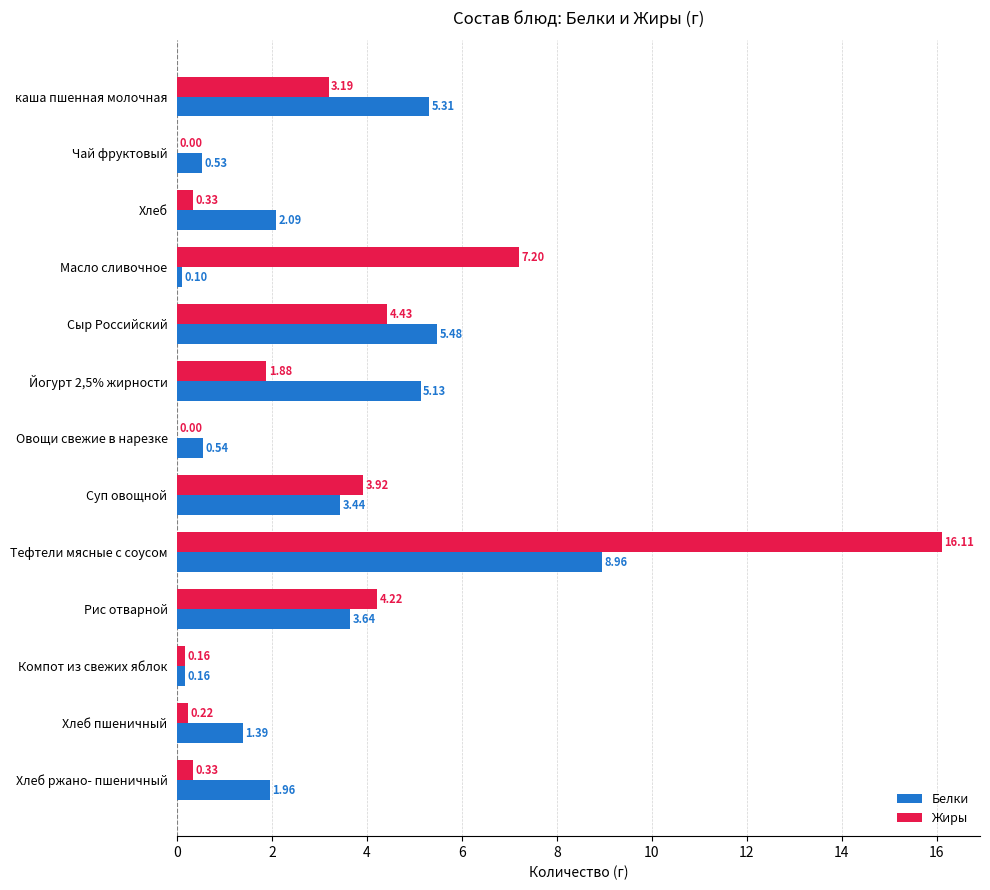

Which category has the highest value in the Жиры series?

Тефтели мясные с соусом